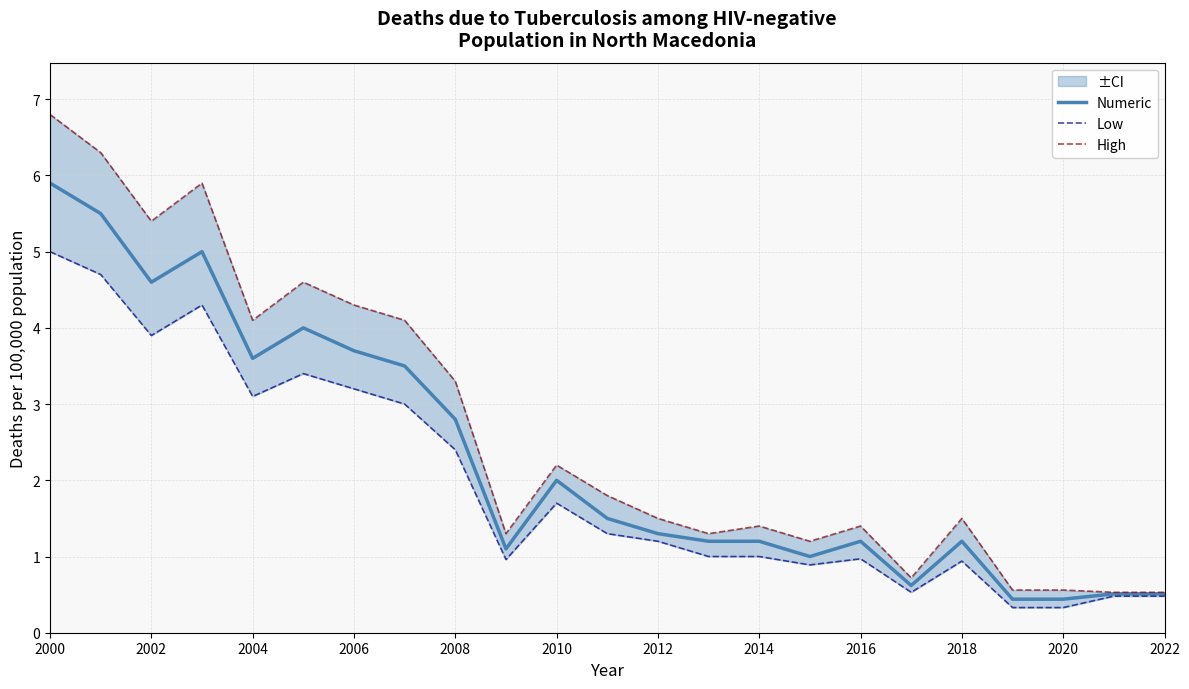

What is the minimum value shown in the chart?

0.3